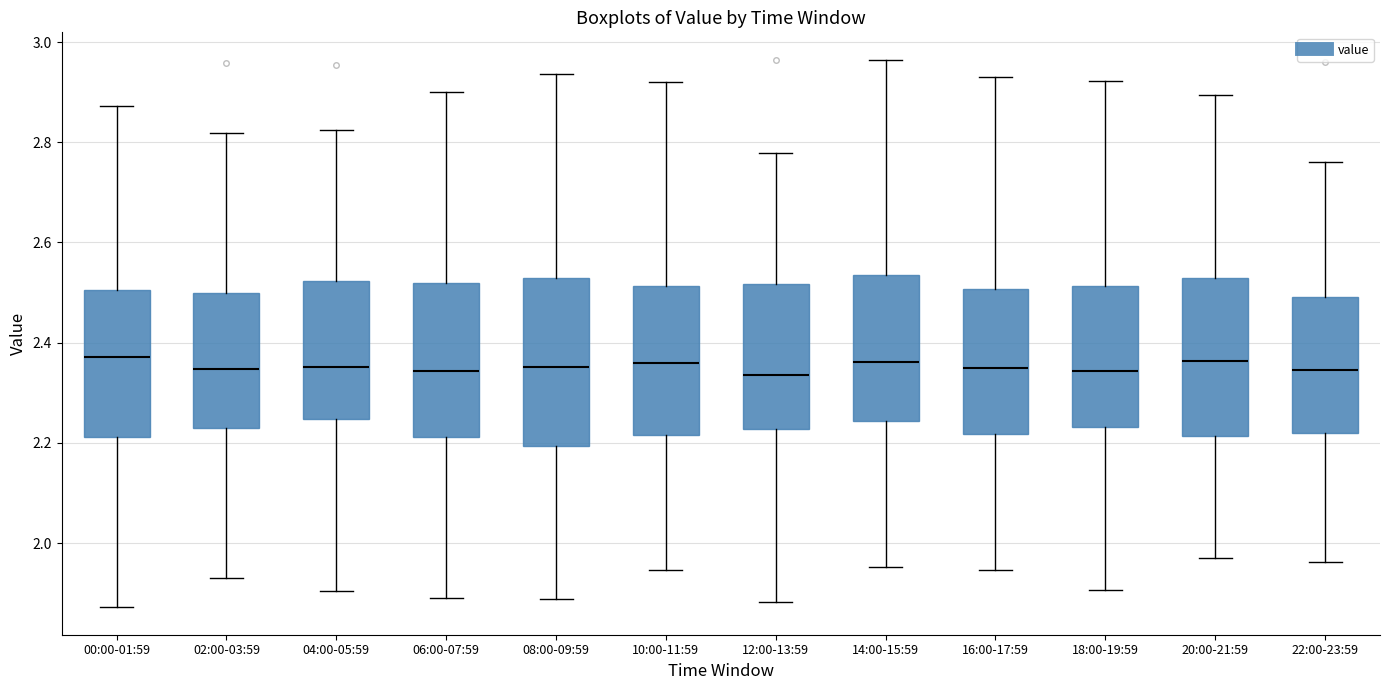

Reading left to right, transcribe this box plot: for each box, give where its median line is, the range the box spans, and where its two whiskers end, as read against the y-axis. The values are not printed on the chart, so give them approximately, as read against the axis.

00:00-01:59: median 2.38, box 2.22 to 2.50, whiskers 1.88 to 2.88
02:00-03:59: median 2.34, box 2.24 to 2.50, whiskers 1.94 to 2.82
04:00-05:59: median 2.36, box 2.24 to 2.52, whiskers 1.90 to 2.82
06:00-07:59: median 2.34, box 2.22 to 2.52, whiskers 1.90 to 2.90
08:00-09:59: median 2.36, box 2.20 to 2.52, whiskers 1.88 to 2.94
10:00-11:59: median 2.36, box 2.22 to 2.52, whiskers 1.94 to 2.92
12:00-13:59: median 2.34, box 2.22 to 2.52, whiskers 1.88 to 2.78
14:00-15:59: median 2.36, box 2.24 to 2.54, whiskers 1.96 to 2.96
16:00-17:59: median 2.36, box 2.22 to 2.50, whiskers 1.94 to 2.94
18:00-19:59: median 2.34, box 2.24 to 2.52, whiskers 1.90 to 2.92
20:00-21:59: median 2.36, box 2.22 to 2.52, whiskers 1.96 to 2.90
22:00-23:59: median 2.34, box 2.22 to 2.50, whiskers 1.96 to 2.76